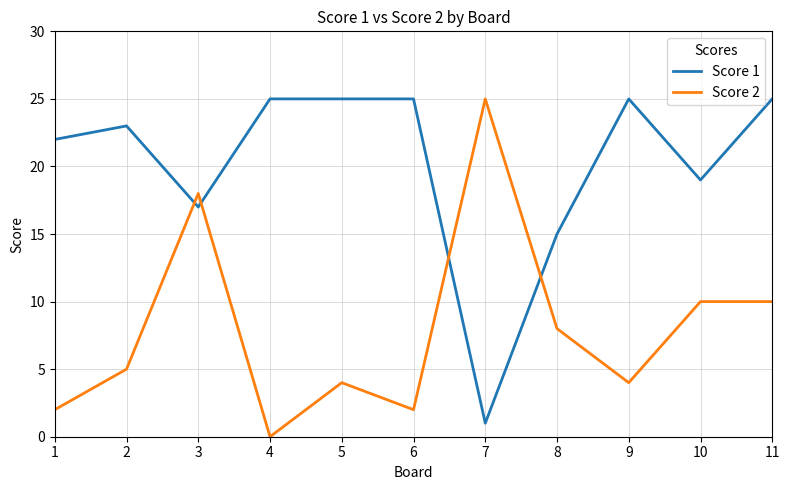

Which series has the largest total across all categories?

Score 1